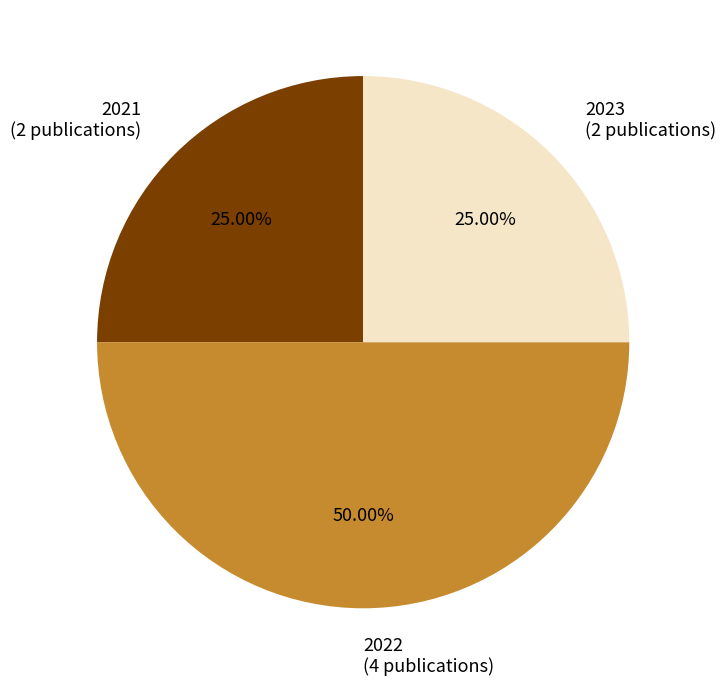

Combined, what portion of the pie is 2023 and 2021?

50.0%